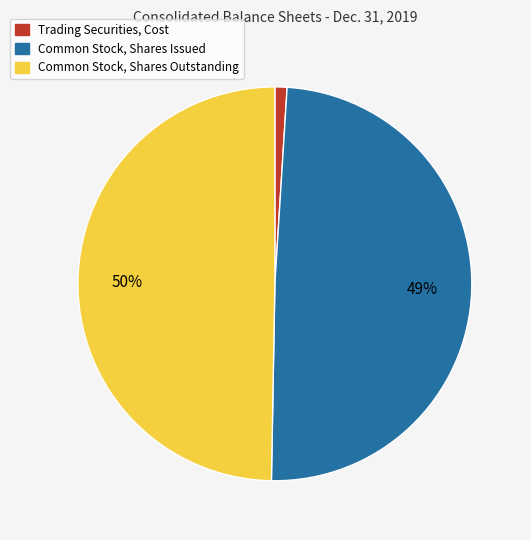

What is the ratio of the value at Common Stock, Shares Outstanding to the value at Common Stock, Shares Issued?

1.0